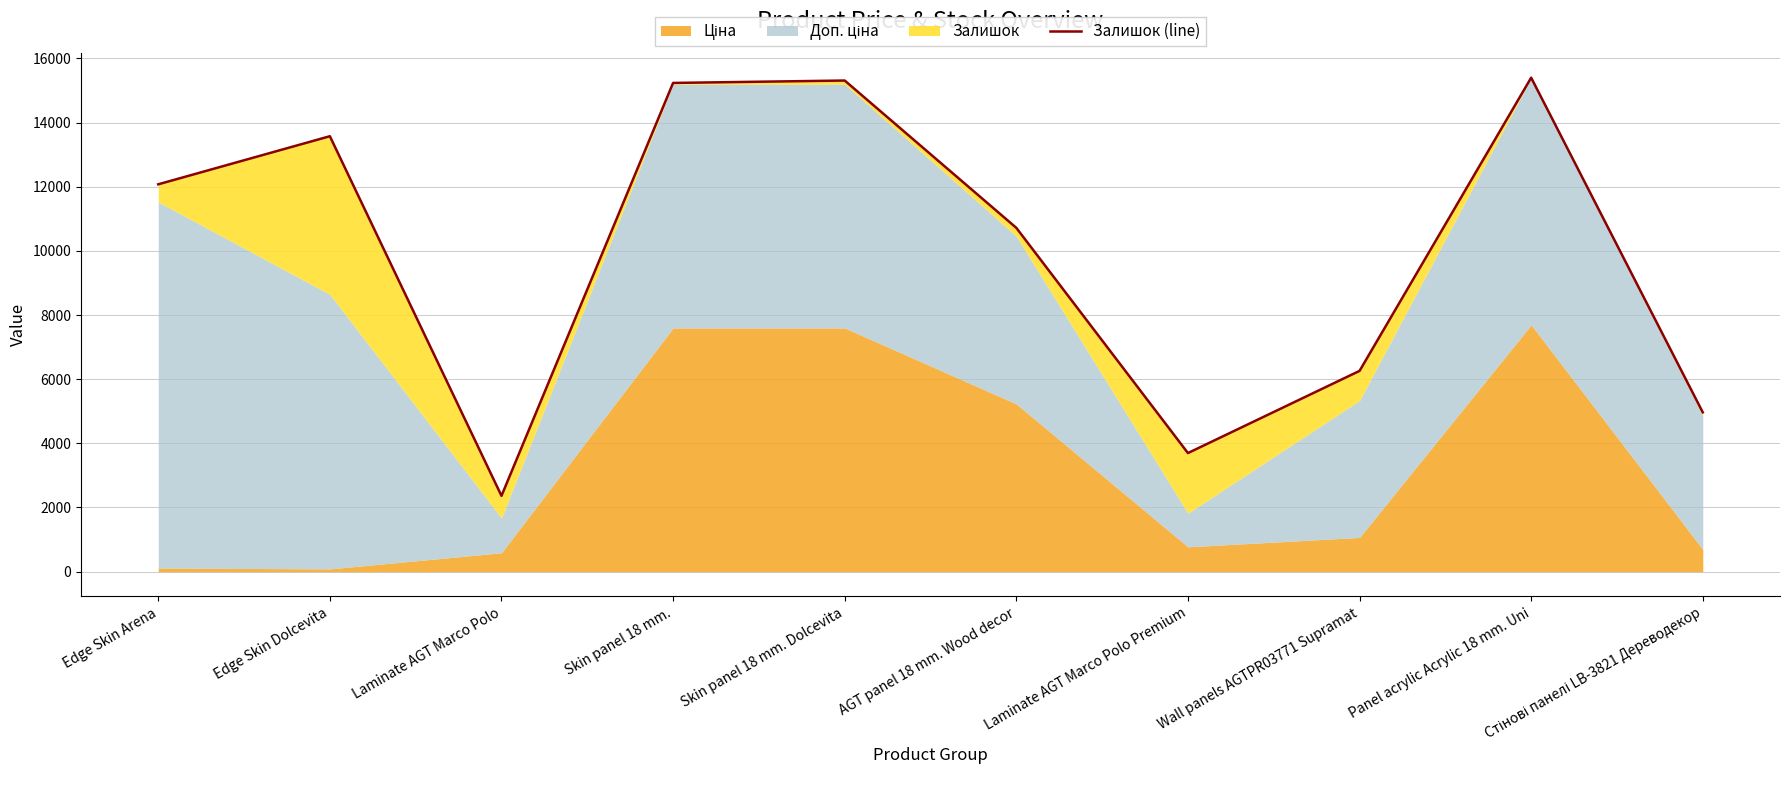

Reading left to right, extract all data points from this chart.

12074.1	13573.1	2363.6	15234.1	15309.1	10717.4	3696.8	6257.8	15397.3	4965.8